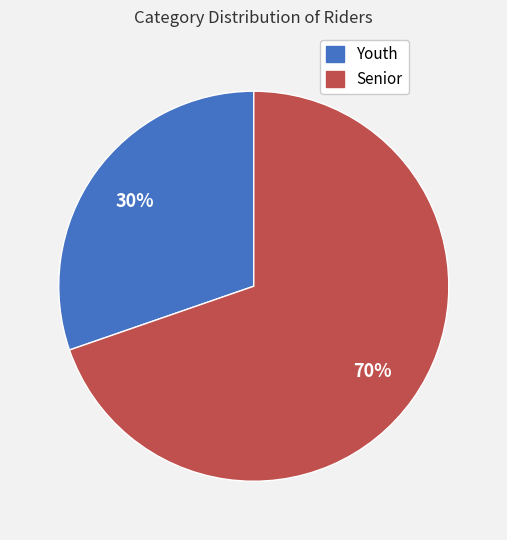

To the nearest percent, what is the average slice percentage?

50%